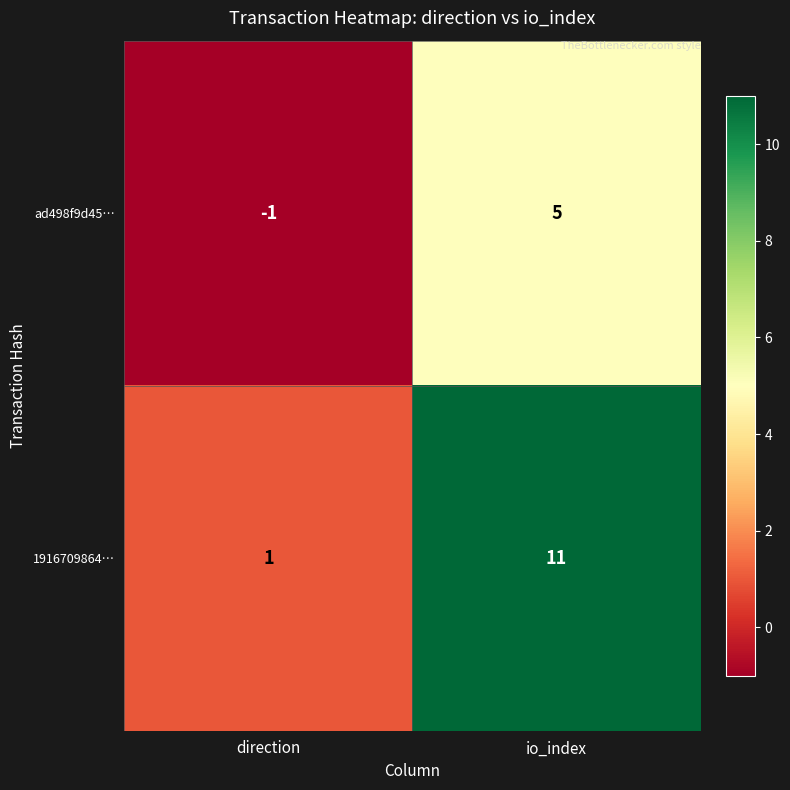

True or false: 1916709864… has a value of 1 at direction.

True